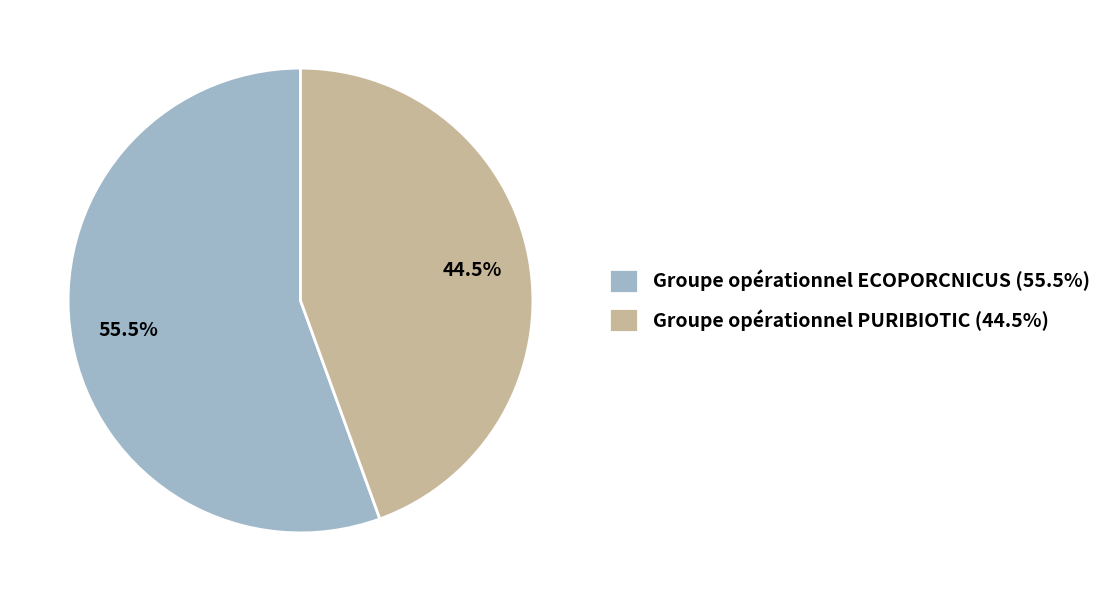

Is it true that Groupe opérationnel ECOPORCNICUS is 48% of the pie?

False